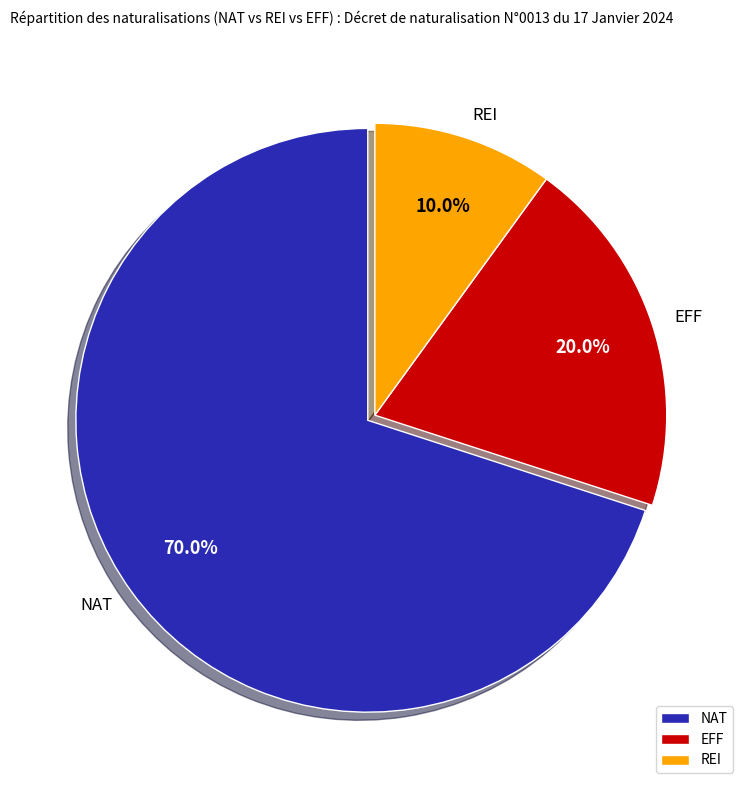

Count the number of slices in the pie.

3